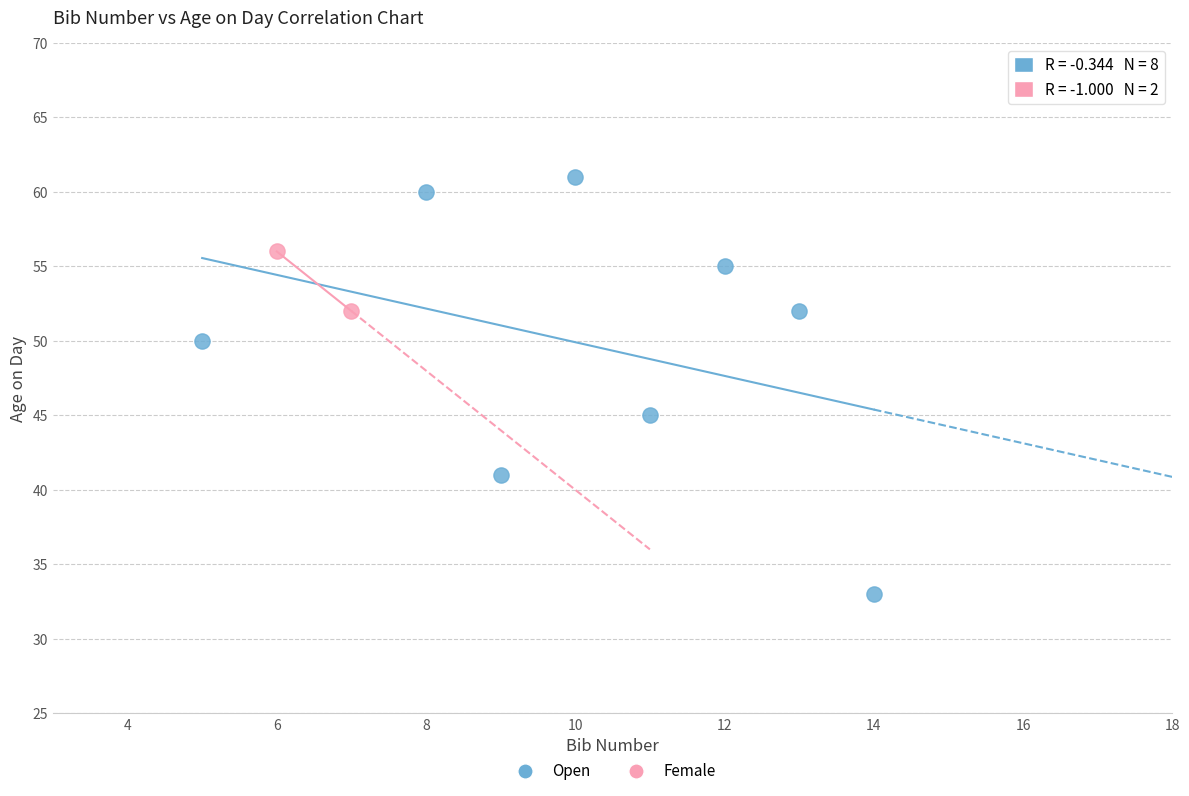

What are all the series names shown in the legend?

Open, Female